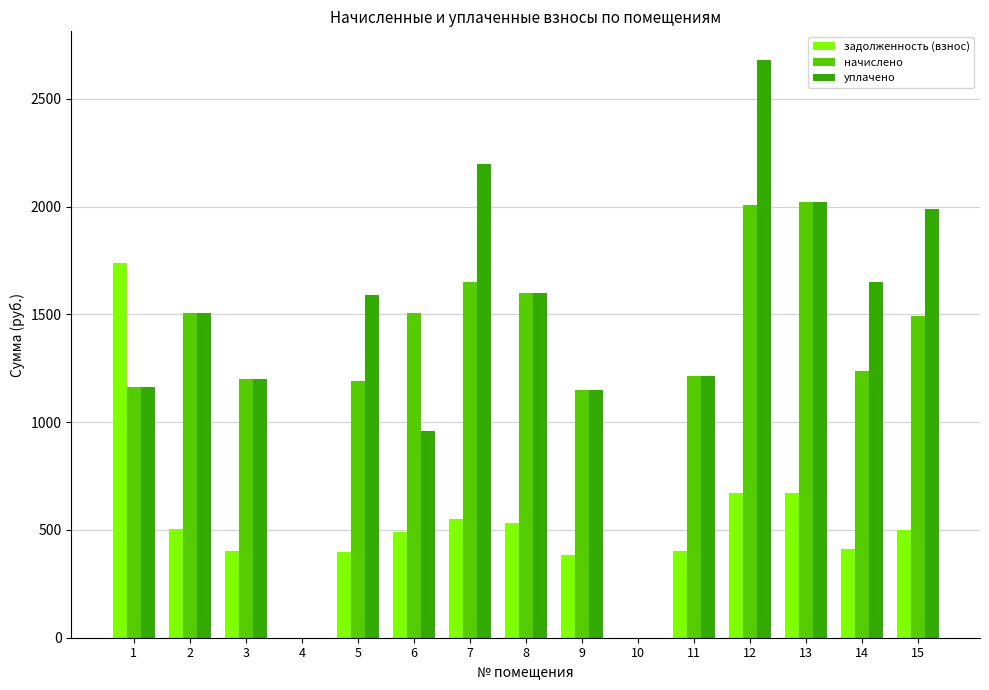

How many values in the начислено series exceed 1238?

8